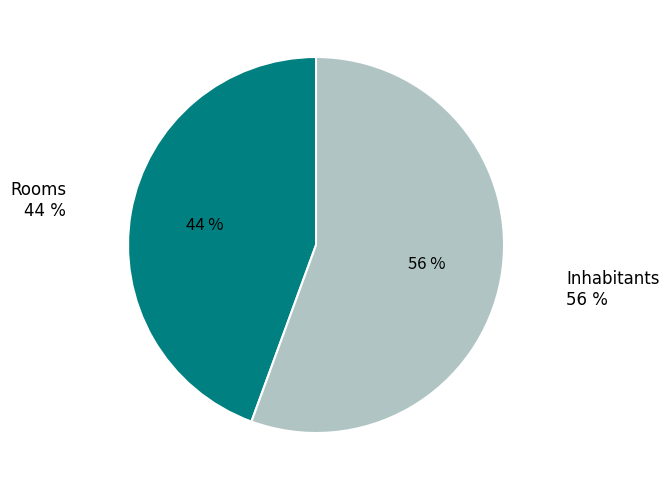

Is the sum of Rooms and Inhabitants greater than half?

Yes